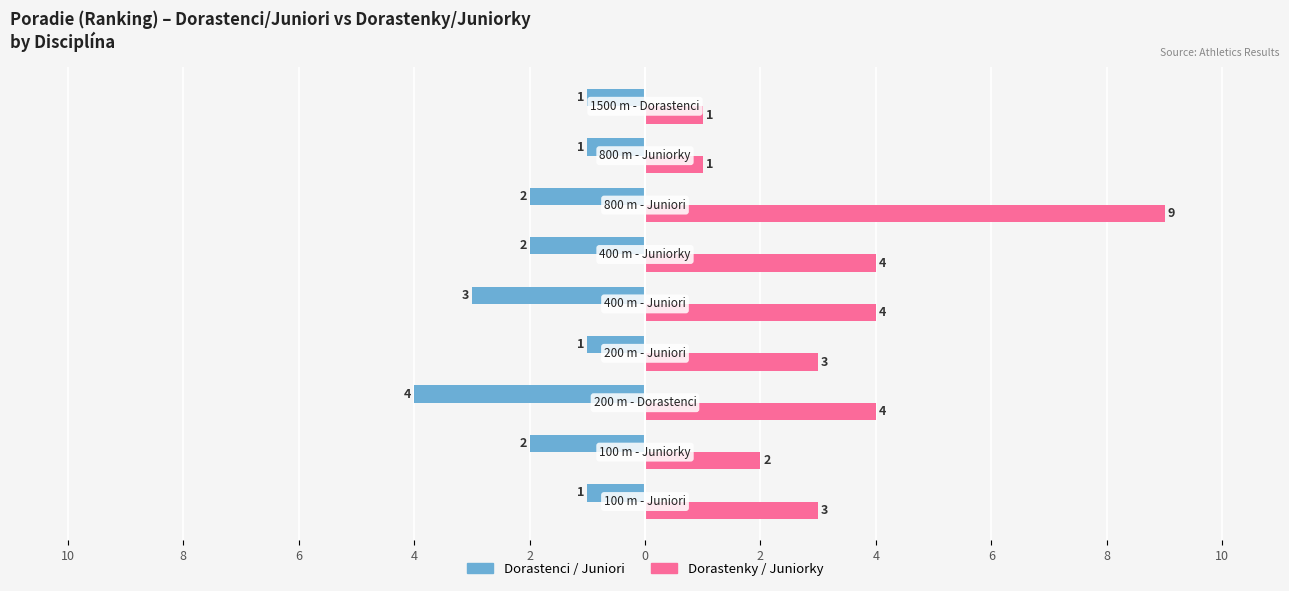

What are all the series names shown in the legend?

Dorastenci / Juniori, Dorastenky / Juniorky